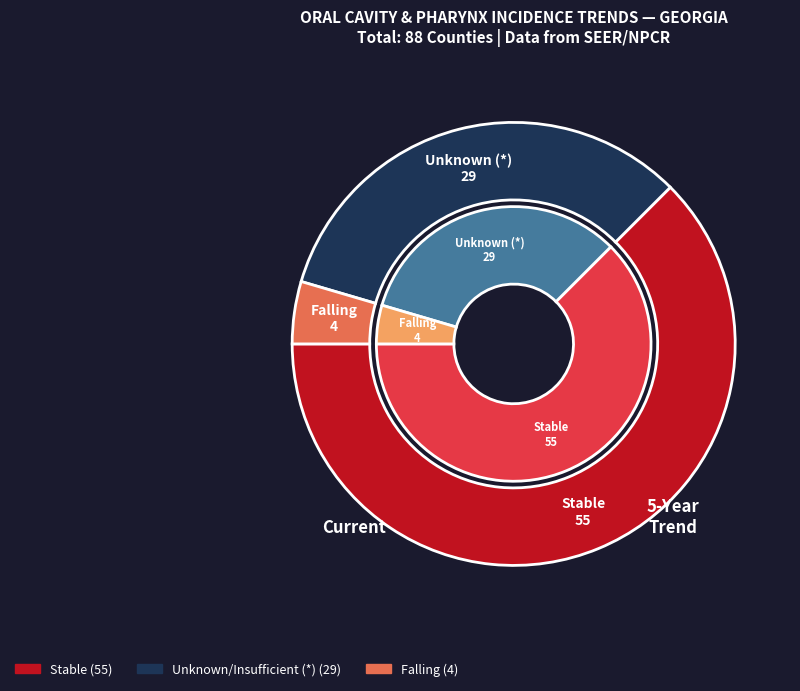

Count the number of slices in the pie.

6